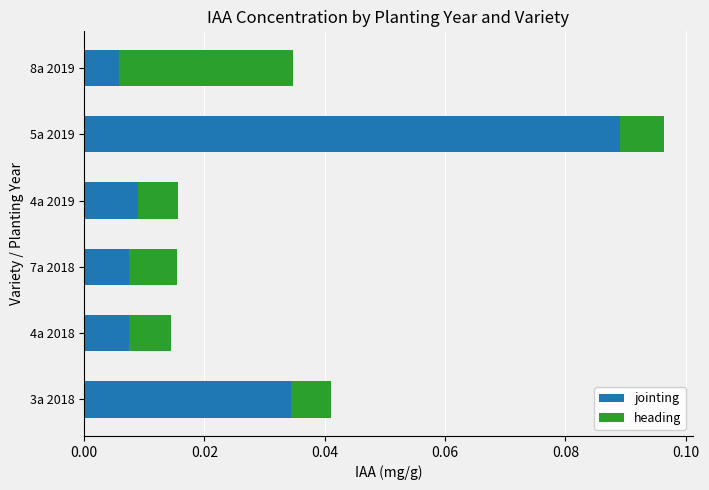

At which category is the sum across all series the highest?

5a 2019